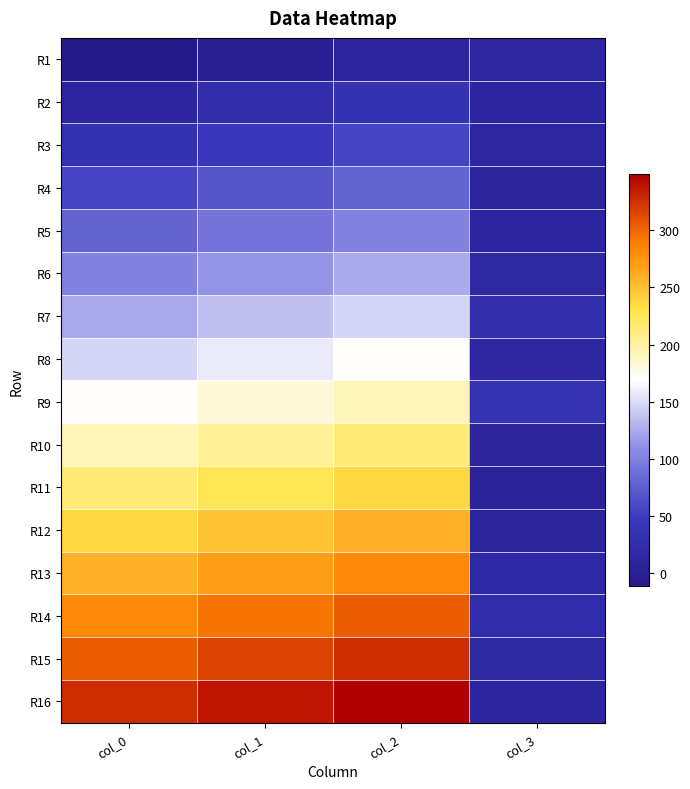

What is the total value across all series at col_3?

253.5